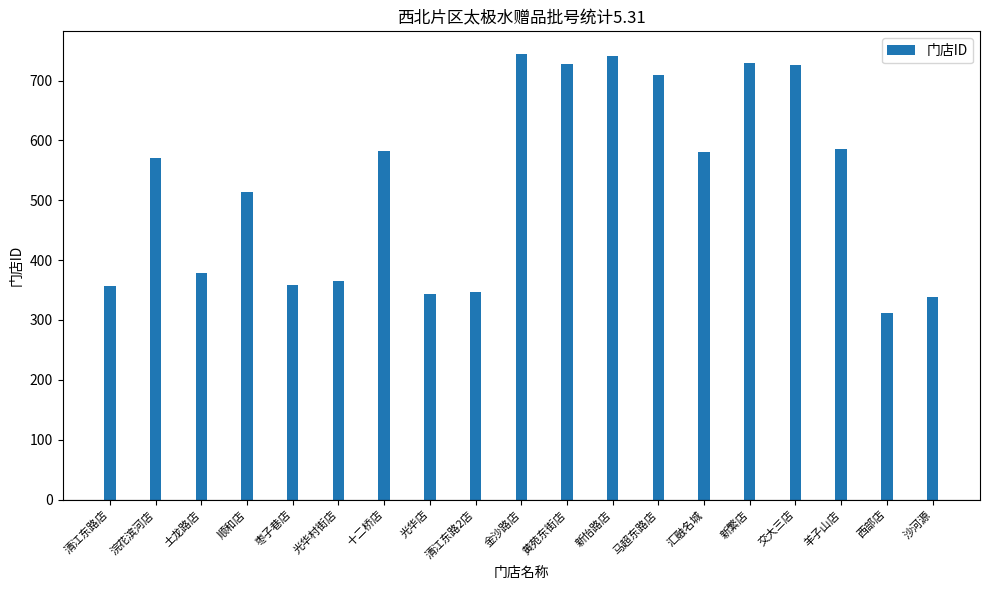

Count the number of categories in the chart.

19